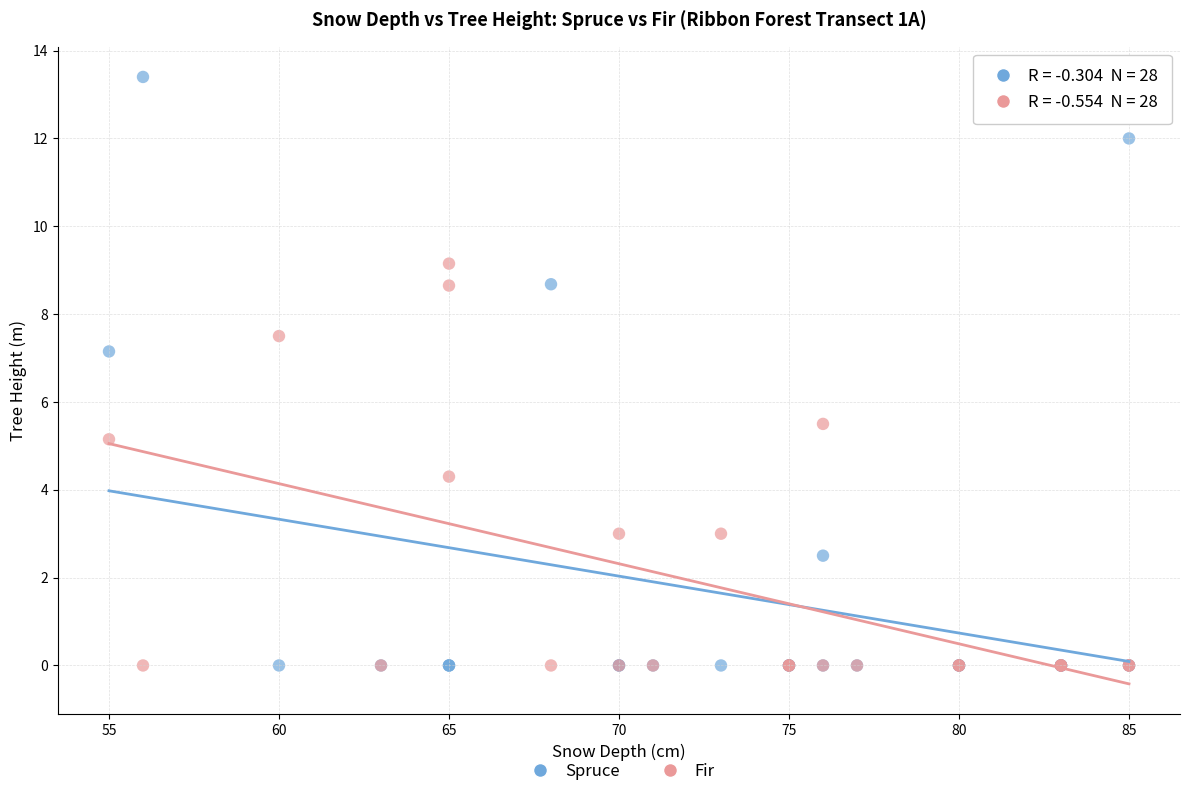

Which series contains the highest Y value?

Spruce